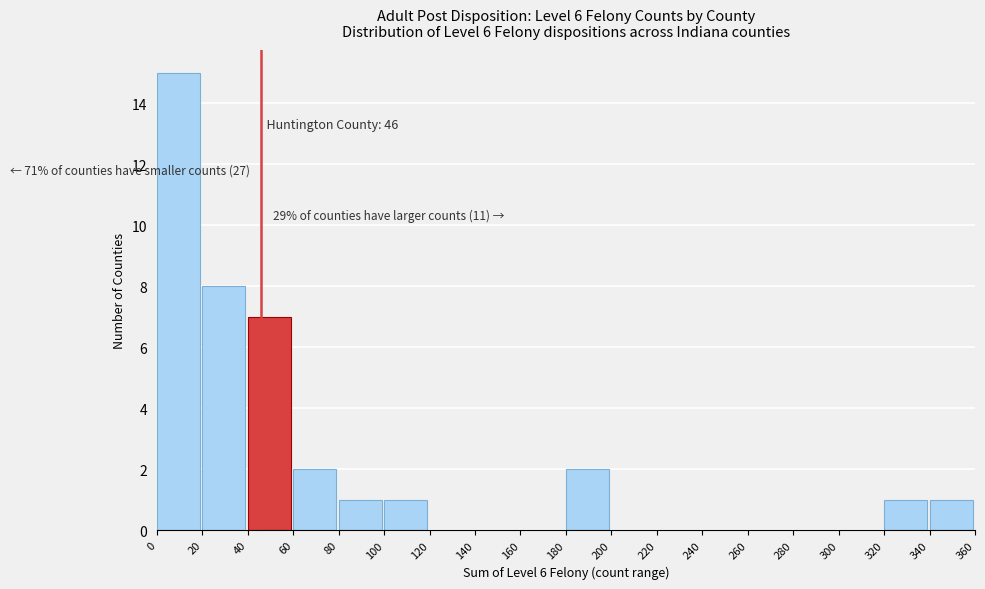

Over which range of the x-axis is the bar tallest?

0 to 20